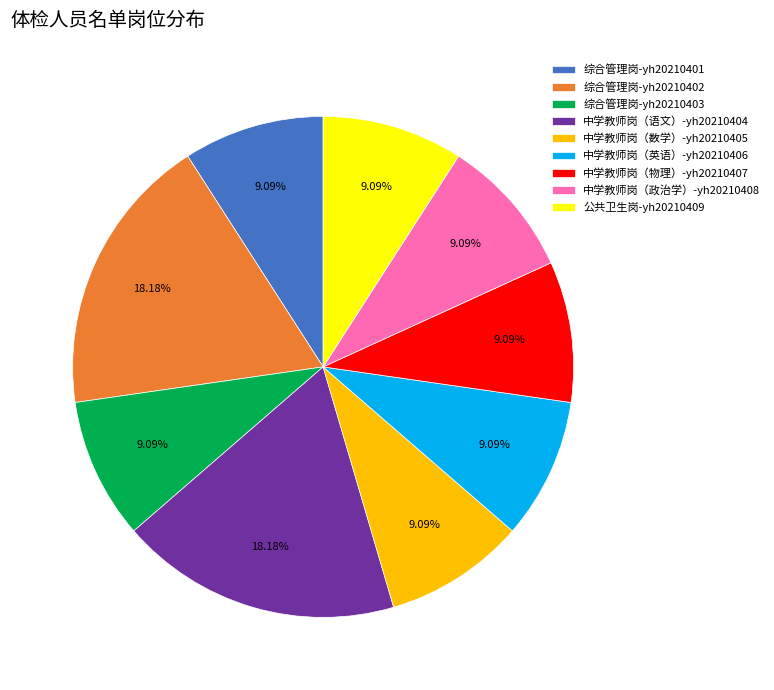

The 中学教师岗（数学）-yh20210405 slice represents 9% of the pie. True or false?

True